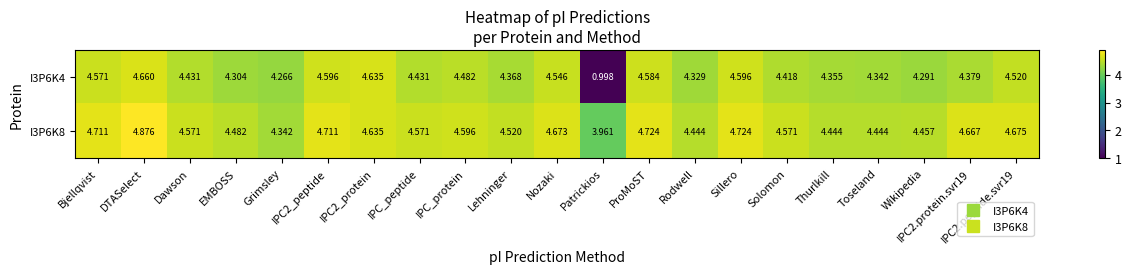

Which label corresponds to the smallest value in the chart?

Patrickios